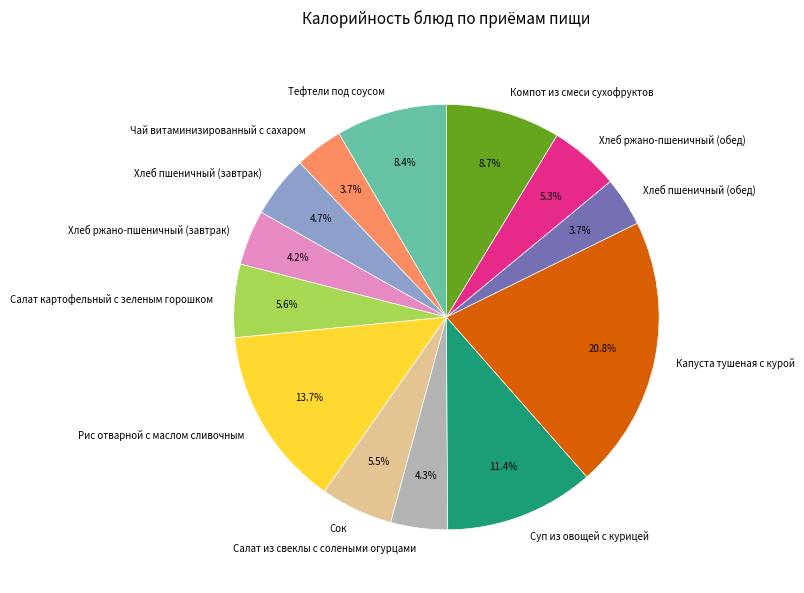

Which category has the biggest portion of the pie?

Капуста тушеная с курой